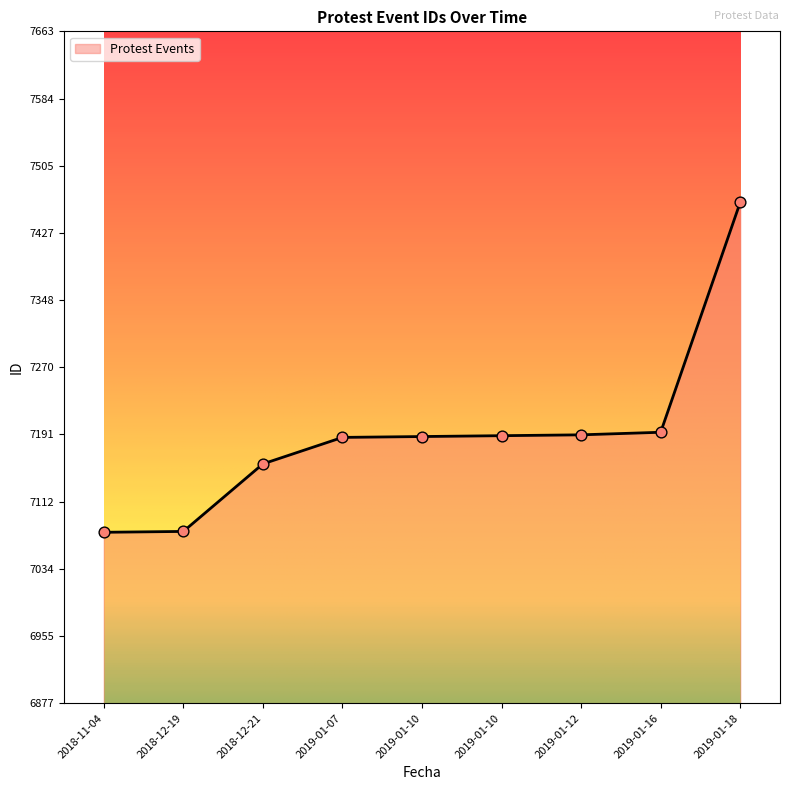

What is the ratio of the value at 2019-01-16 to the value at 2018-12-21?

1.0